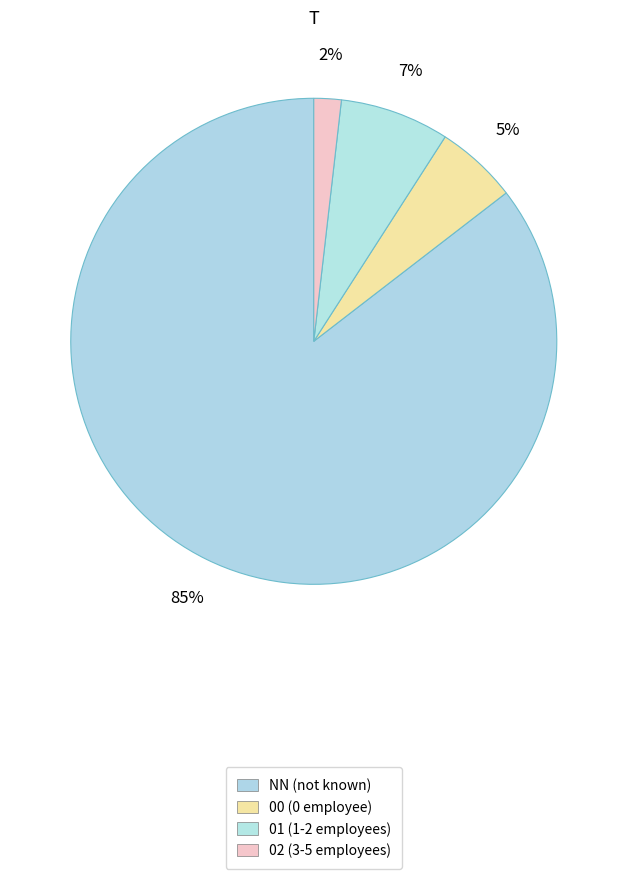

How many slices are in this pie chart?

4